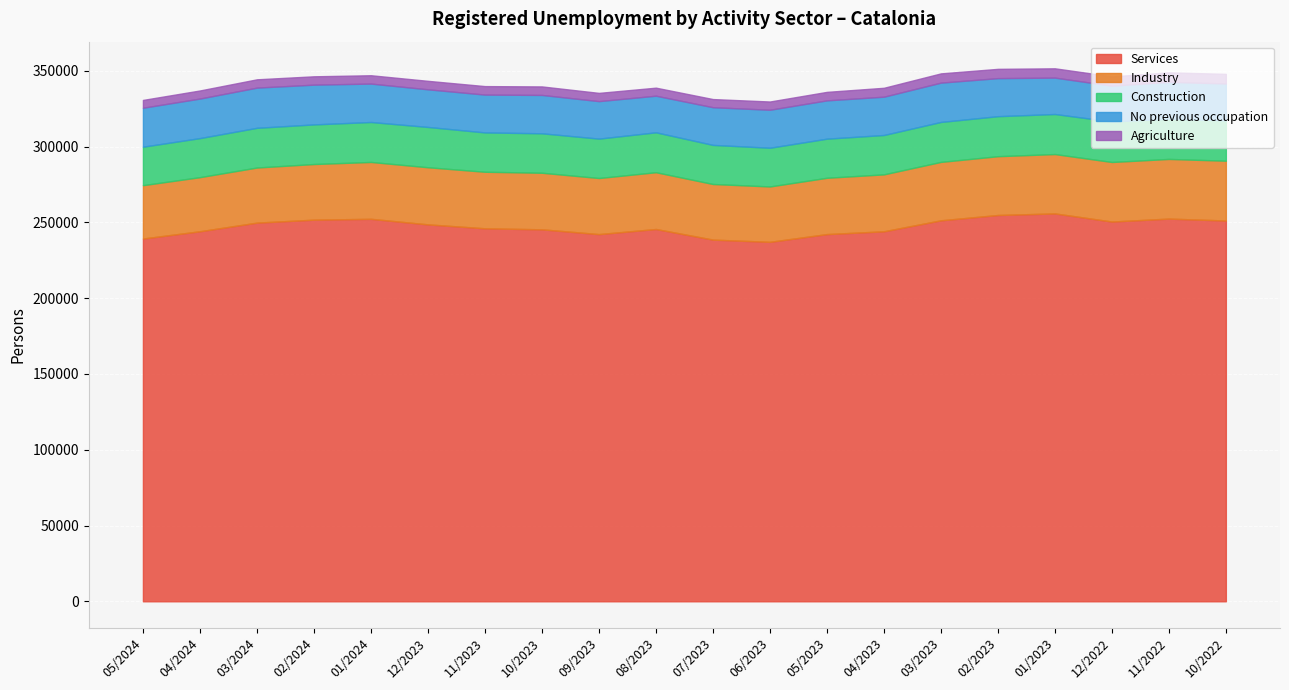

What are all the series names shown in the legend?

Services, Industry, Construction, No previous occupation, Agriculture